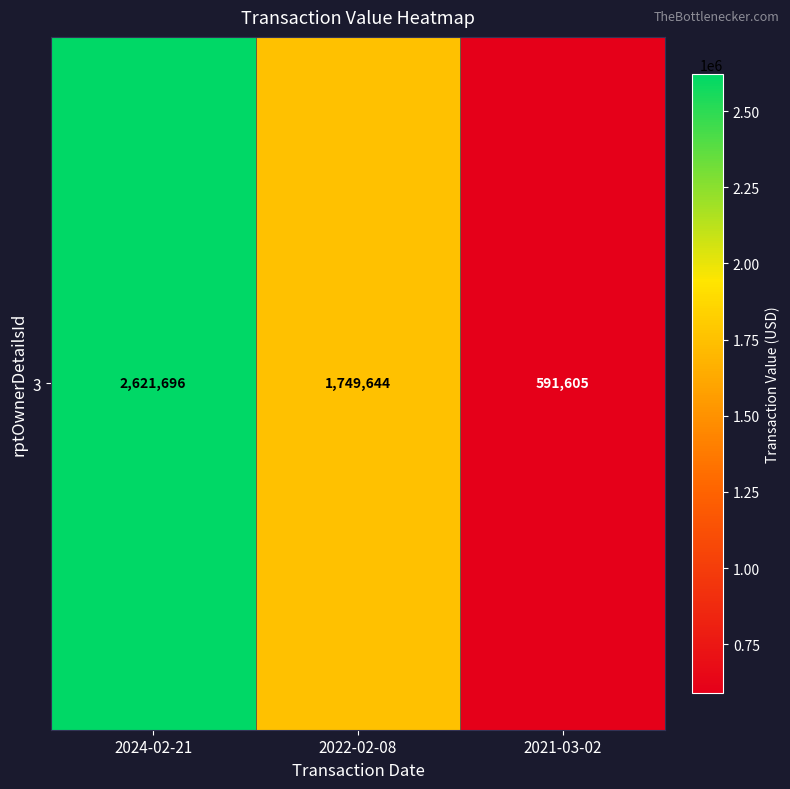

What value does the data have at 2024-02-21?

2621696